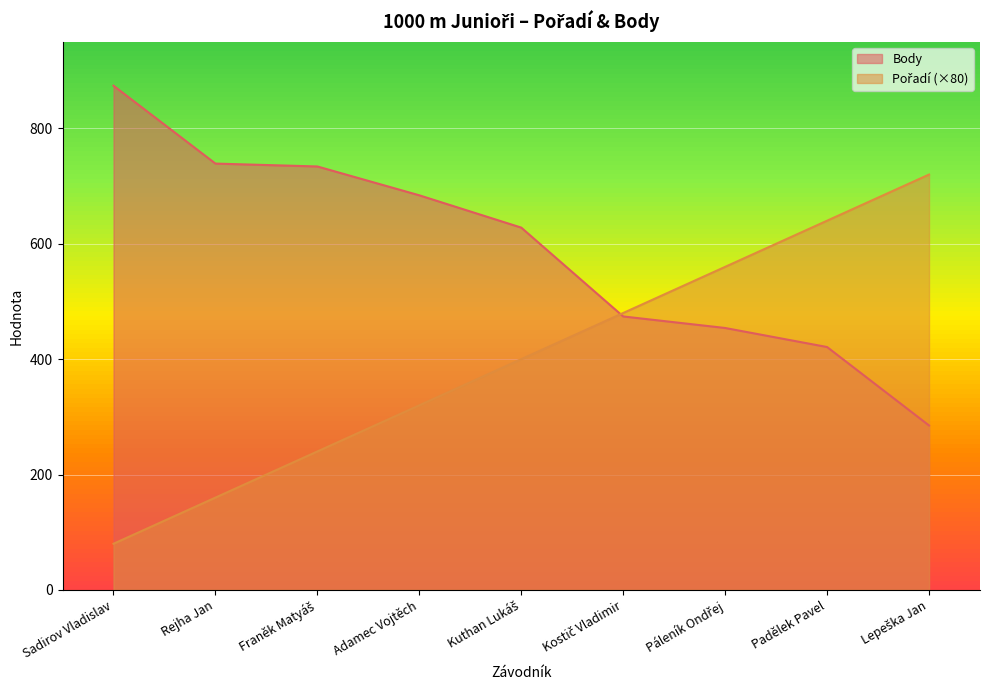

Which series has the largest total across all categories?

Body